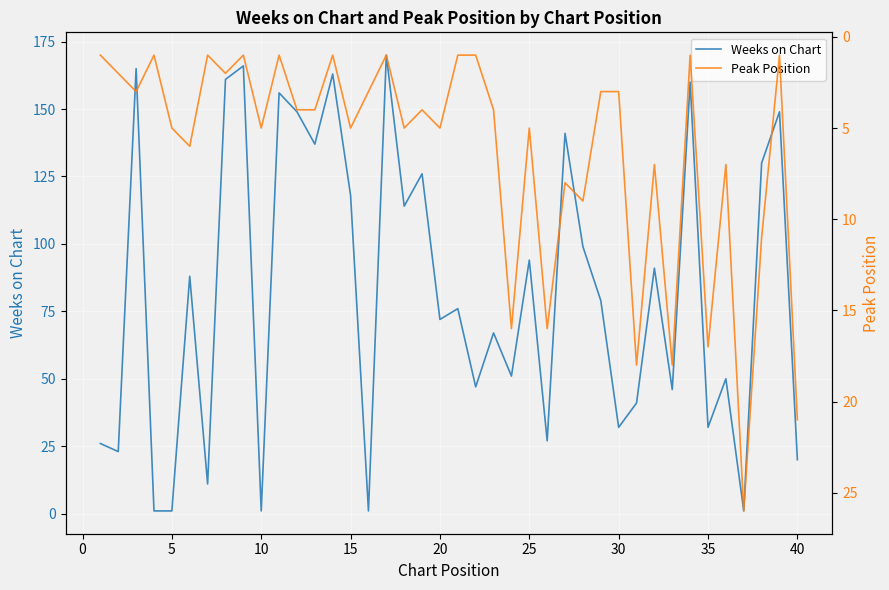

Is it true that Weeks on Chart equals 99 at 20?

False